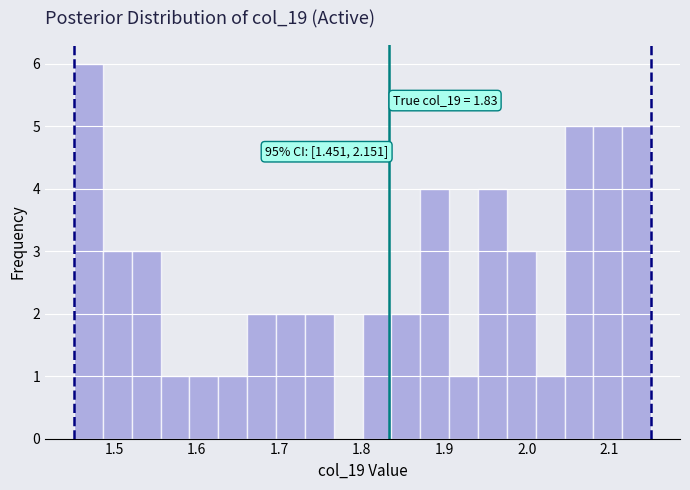

Around what value on the x-axis is the tallest bar? Give the approximate position of its centre, as read against the axis.

1.47